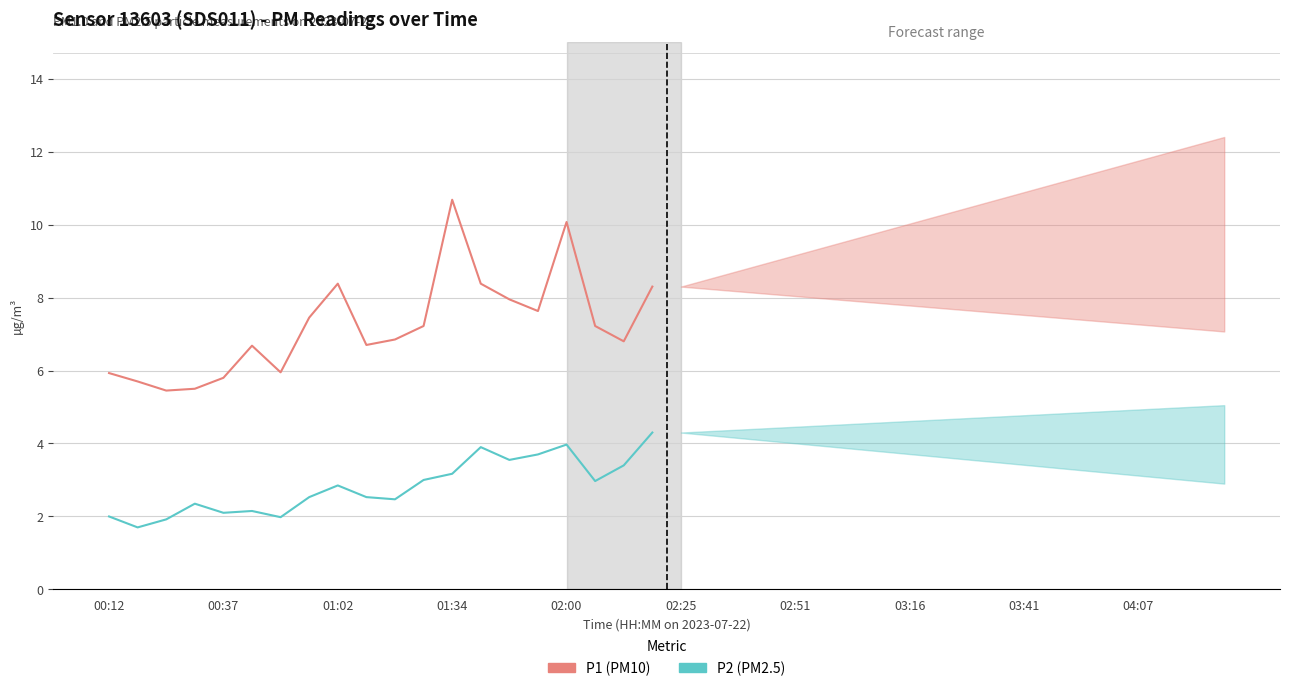

Reading left to right, what are all the values shown in this chart?

P1 (PM10): 5.9	5.7	5.5	5.5	5.8	6.7	6.0	7.5	8.4	6.7	6.8	7.2	10.7	8.4	8.0	7.6	10.1	7.2	6.8	8.3
P2 (PM2.5): 2.0	1.7	1.9	2.4	2.1	2.1	2.0	2.5	2.9	2.5	2.5	3.0	3.2	3.9	3.5	3.7	4.0	3.0	3.4	4.3